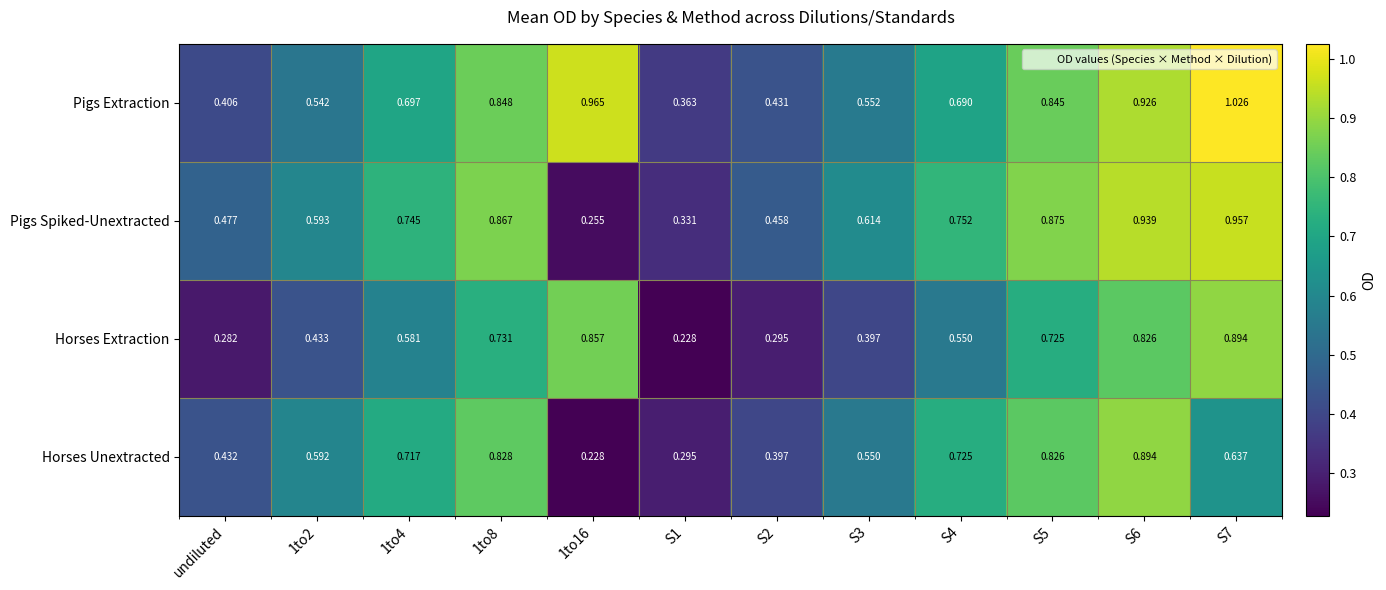

Is the value of Pigs Spiked-Unextracted at 1to8 greater than the value of Horses Extraction at S3?

Yes